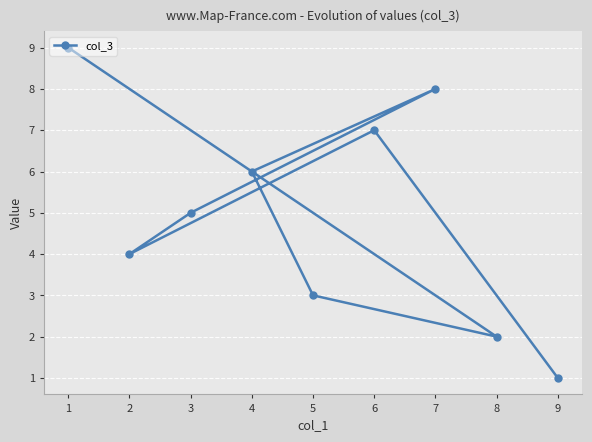

How many series are shown in this chart?

1